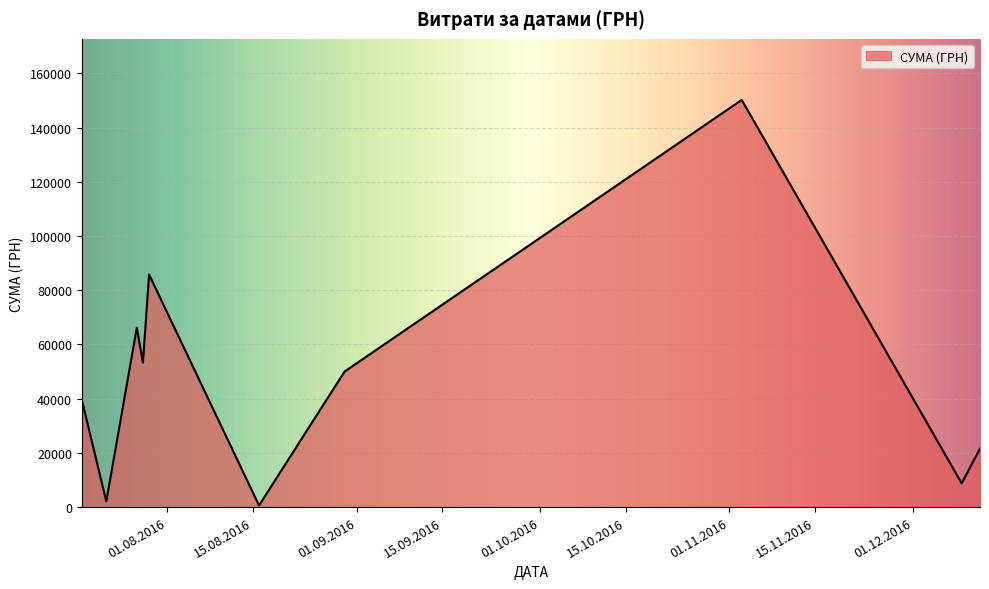

What is the difference between the maximum and minimum values?

149607.7